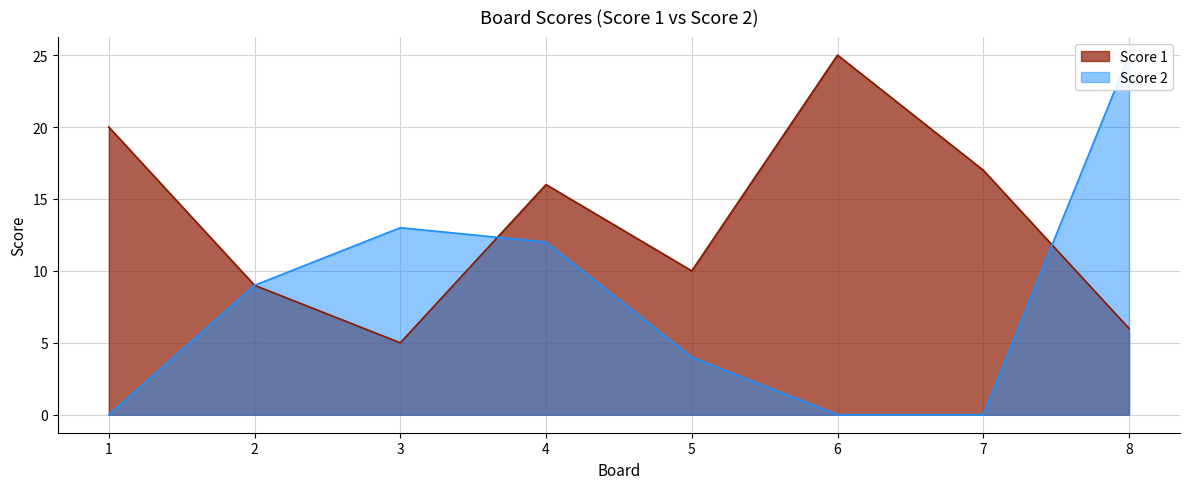

What is the sum of the Score 1 values at 4 and 5?

26